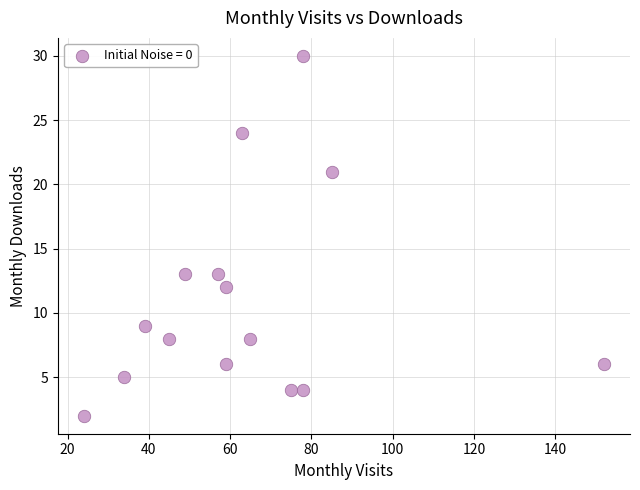

What is the range of X values (max minus min)?

128